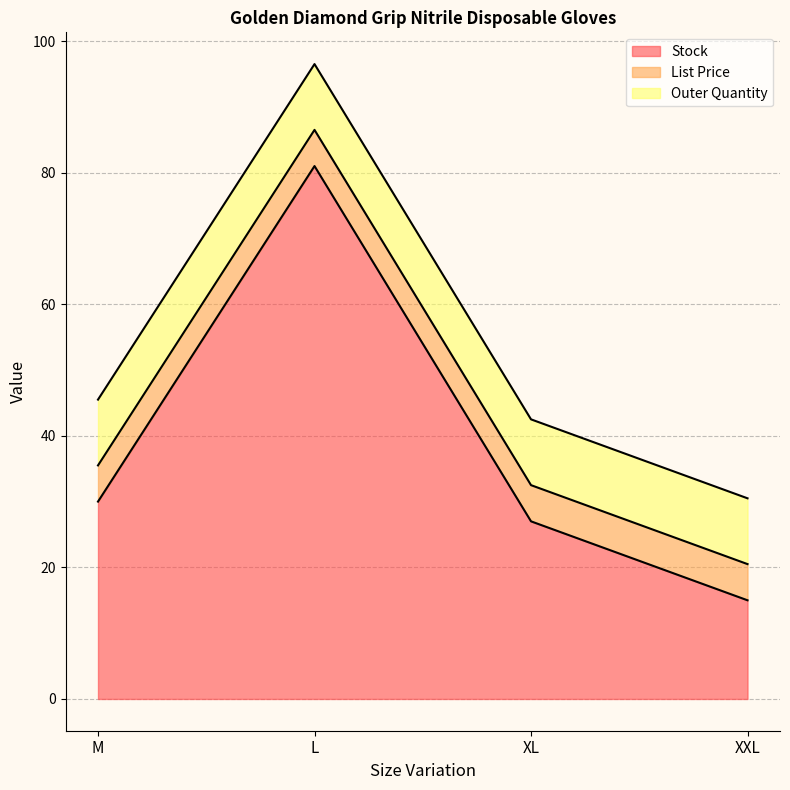

What is the minimum value for List Price?

5.5